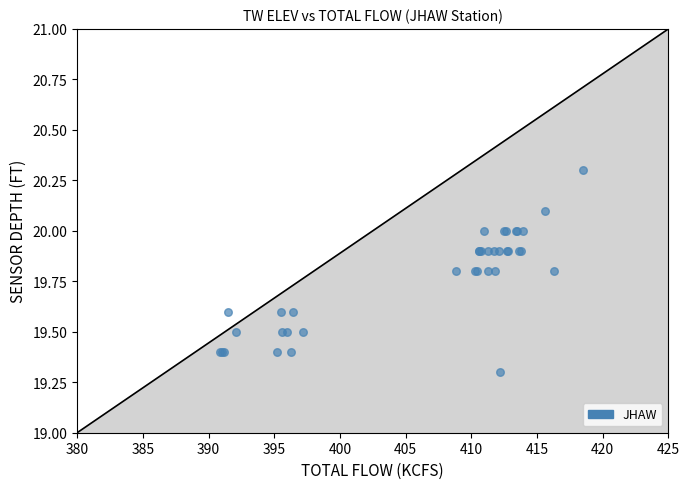

What Y value in the scatter plot is closest to 19?

19.3